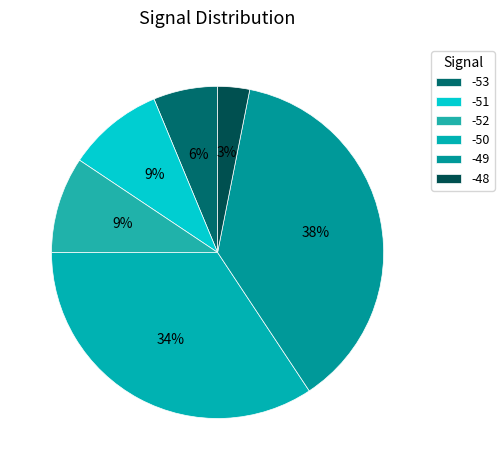

Do -50 and -49 together represent more than half of the pie?

Yes